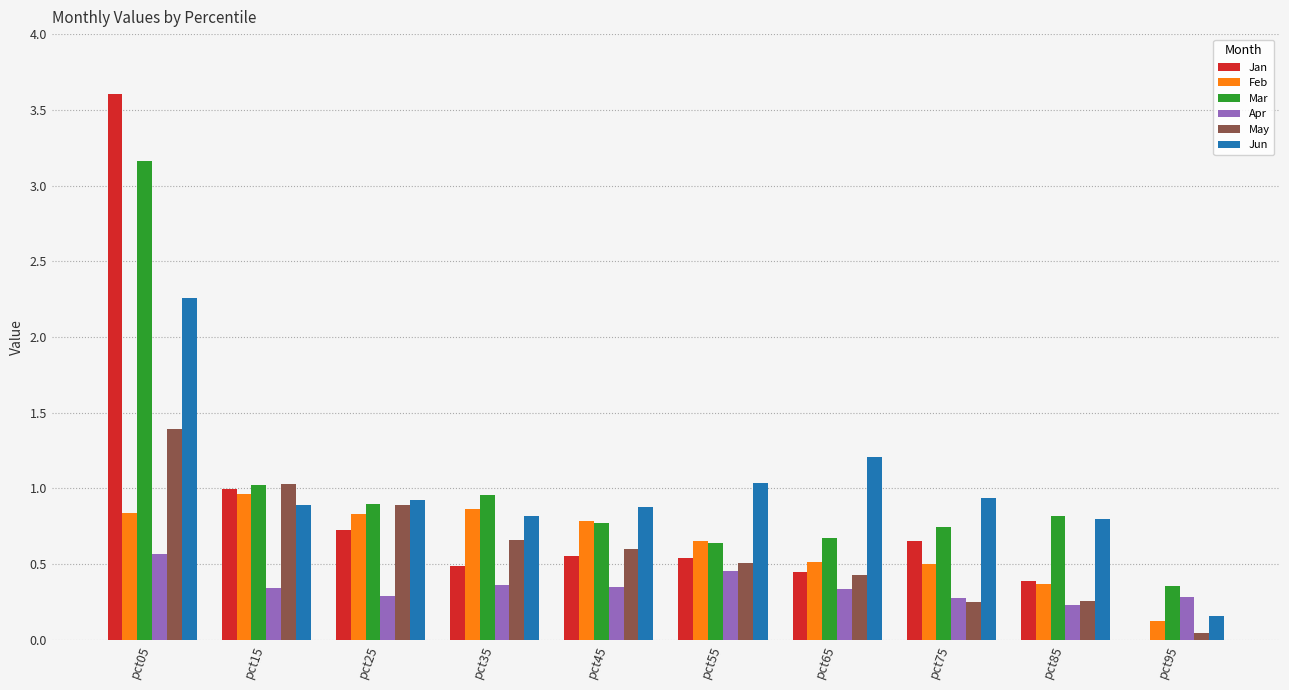

What is the greatest value displayed?

3.6